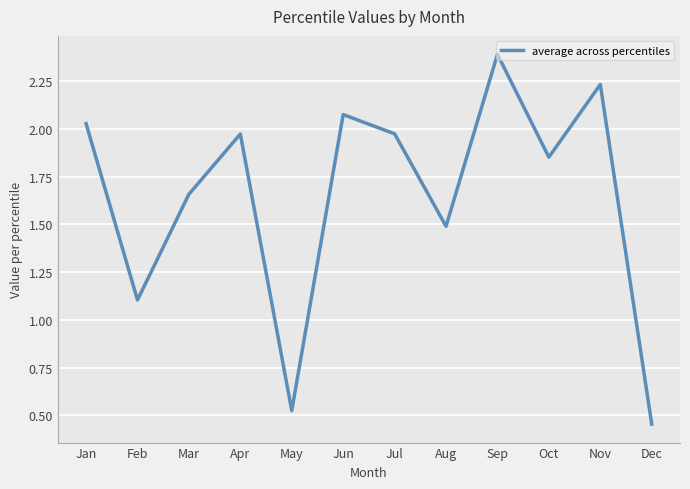

Where does the data first go above 1?

Jan